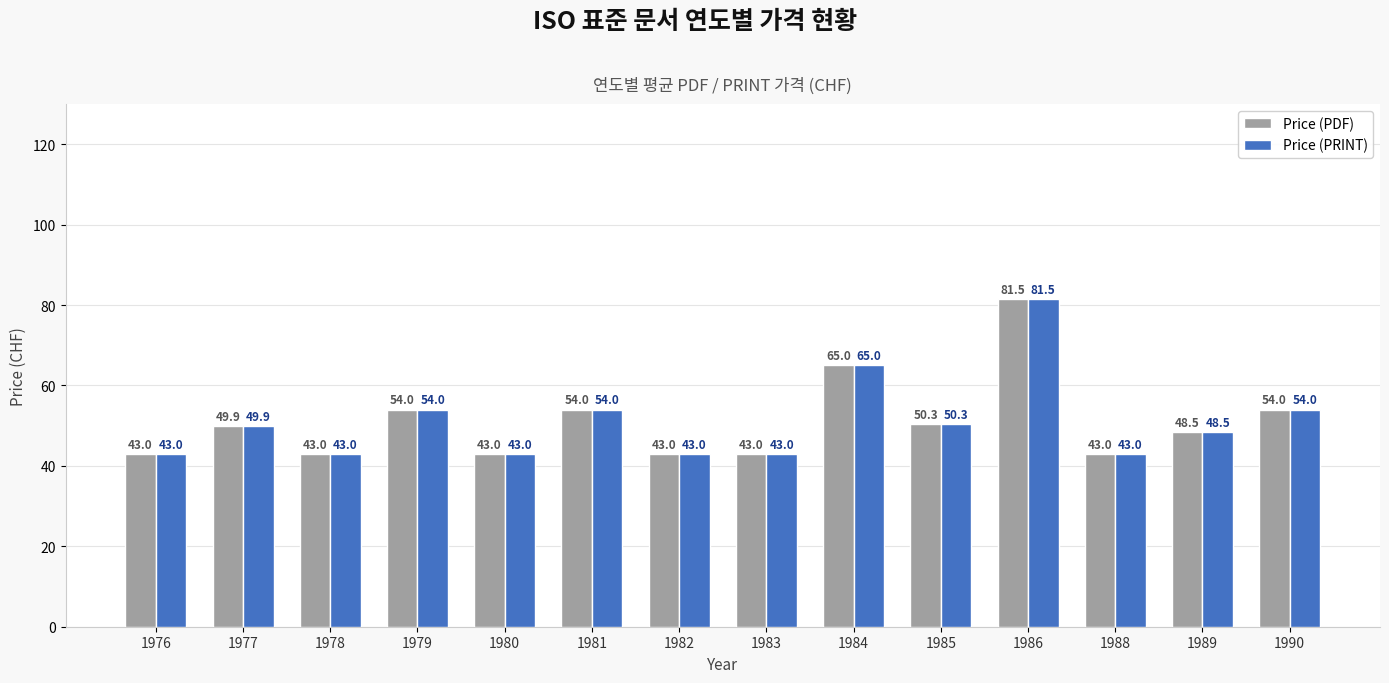

The Price (PDF) series shows 43.0 at 1980. True or false?

True